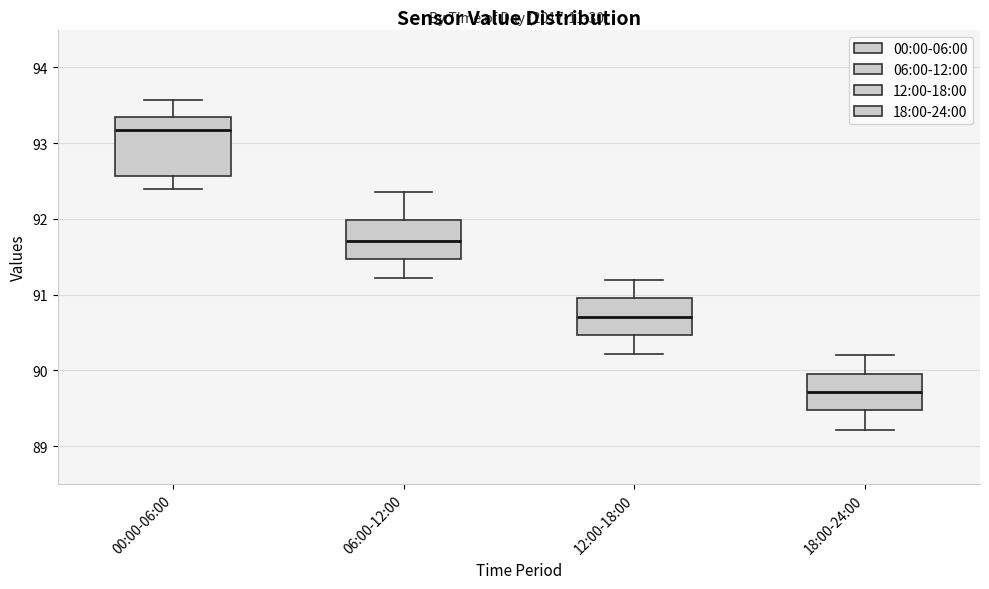

Reading left to right, read every box against the y-axis: the position of its median line, the range the box covers, and the ends of its whiskers. The values are not printed on the chart, so give them approximately, as read against the axis.

00:00-06:00: median 93.2, box 92.6 to 93.3, whiskers 92.4 to 93.6
06:00-12:00: median 91.7, box 91.5 to 92.0, whiskers 91.2 to 92.4
12:00-18:00: median 90.7, box 90.5 to 91.0, whiskers 90.2 to 91.2
18:00-24:00: median 89.7, box 89.5 to 90.0, whiskers 89.2 to 90.2